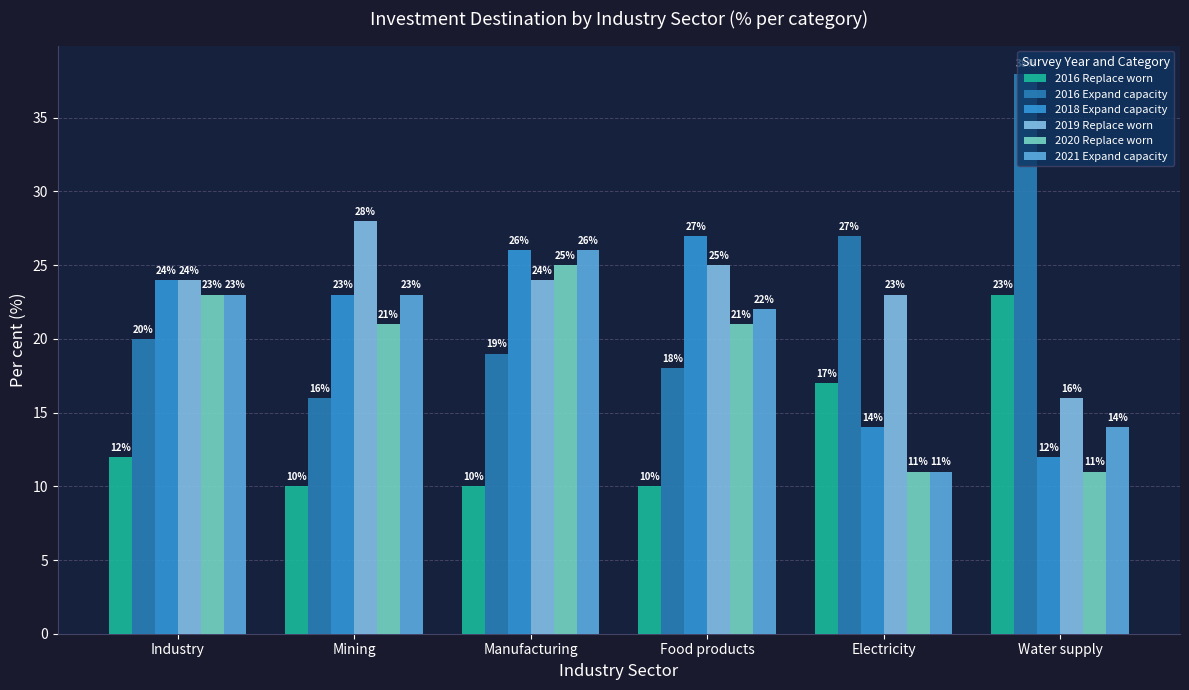

At how many categories does at least one series exceed 16?

6